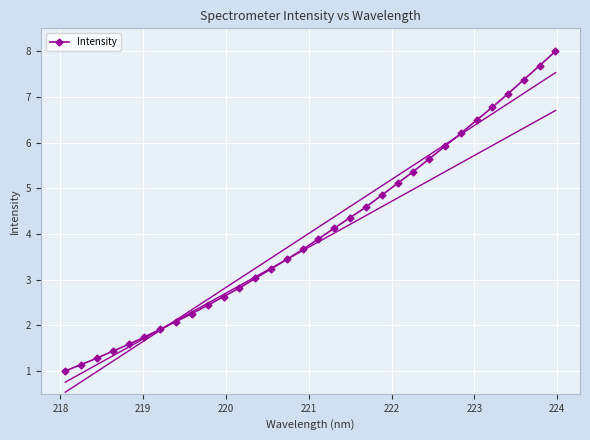

What is the lowest value of the Intensity series?

1.0